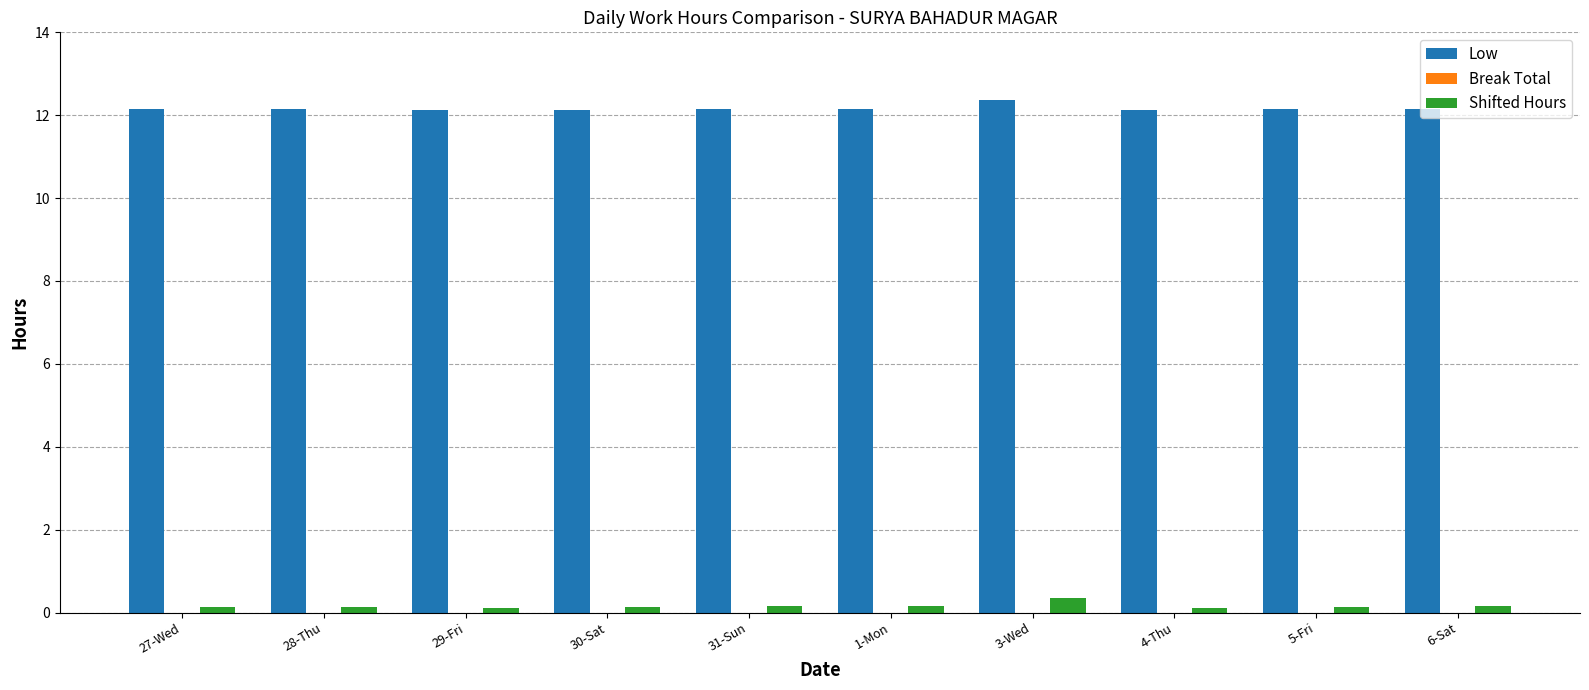

Rank the series by their maximum value, from lowest to highest.

Shifted Hours, Low